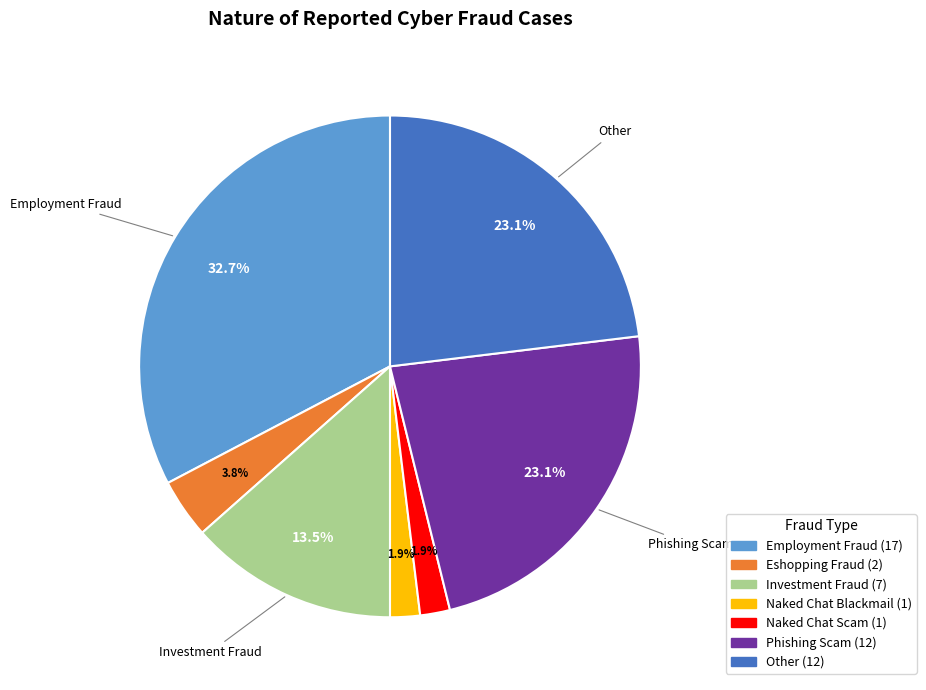

To the nearest percent, what is the difference between the largest and smallest slice percentages?

31%